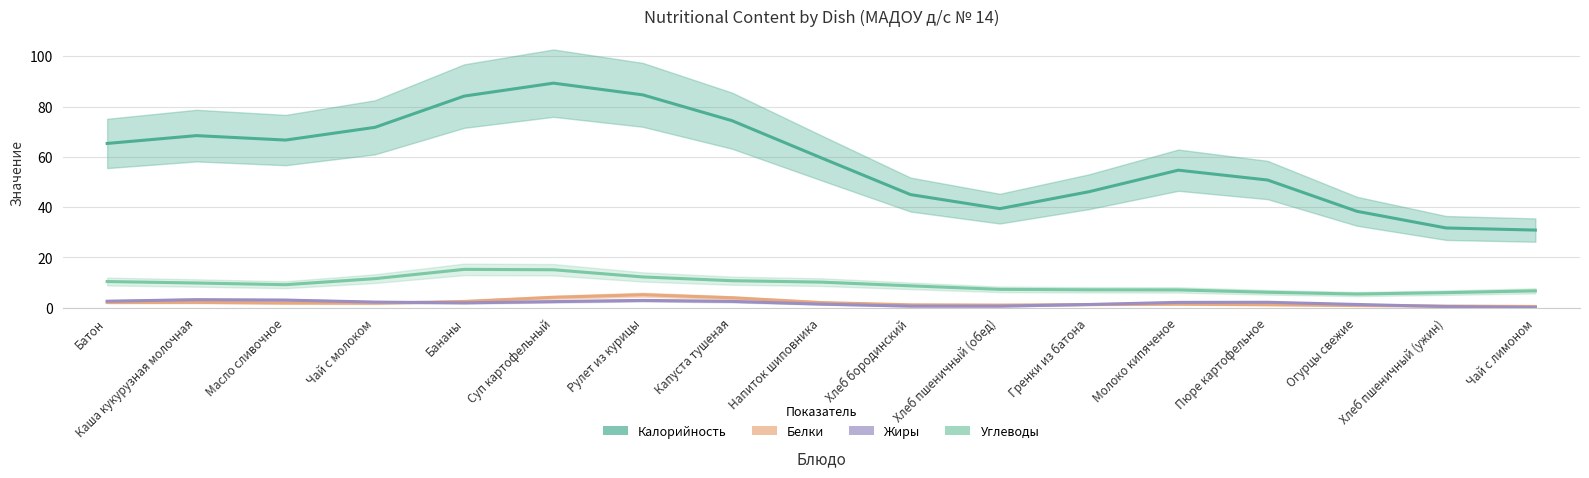

Reading right to left, what are all the values shown in this chart?

Калорийность: Чай с лимоном=30.9	Хлеб пшеничный (ужин)=31.7	Огурцы свежие=38.4	Пюре картофельное=50.8	Молоко кипяченое=54.7	Гренки из батона=46.2	Хлеб пшеничный (обед)=39.4	Хлеб бородинский=45.0	Напиток шиповника=59.6	Капуста тушеная=74.4	Рулет из курицы=84.7	Суп картофельный=89.3	Бананы=84.2	Чай с молоком=71.8	Масло сливочное=66.7	Каша кукурузная молочная=68.5	Батон=65.4
Белки: Чай с лимоном=0.5	Хлеб пшеничный (ужин)=0.7	Огурцы свежие=0.9	Пюре картофельное=1.2	Молоко кипяченое=1.4	Гренки из батона=1.3	Хлеб пшеничный (обед)=1.1	Хлеб бородинский=1.2	Напиток шиповника=2.1	Капуста тушеная=4.0	Рулет из курицы=5.2	Суп картофельный=4.1	Бананы=2.5	Чай с молоком=1.8	Масло сливочное=1.9	Каша кукурузная молочная=2.1	Батон=2.1
Жиры: Чай с лимоном=0.1	Хлеб пшеничный (ужин)=0.5	Огурцы свежие=1.3	Пюре картофельное=2.2	Молоко кипяченое=2.1	Гренки из батона=1.3	Хлеб пшеничный (обед)=0.6	Хлеб бородинский=0.6	Напиток шиповника=1.4	Капуста тушеная=2.5	Рулет из курицы=2.9	Суп картофельный=2.4	Бананы=2.0	Чай с молоком=2.3	Масло сливочное=3.0	Каша кукурузная молочная=3.2	Батон=2.6
Углеводы: Чай с лимоном=6.7	Хлеб пшеничный (ужин)=6.0	Огурцы свежие=5.5	Пюре картофельное=6.2	Молоко кипяченое=7.1	Гренки из батона=7.1	Хлеб пшеничный (обед)=7.3	Хлеб бородинский=8.7	Напиток шиповника=10.2	Капуста тушеная=10.8	Рулет из курицы=12.3	Суп картофельный=15.1	Бананы=15.3	Чай с молоком=11.6	Масло сливочное=9.2	Каша кукурузная молочная=9.8	Батон=10.4